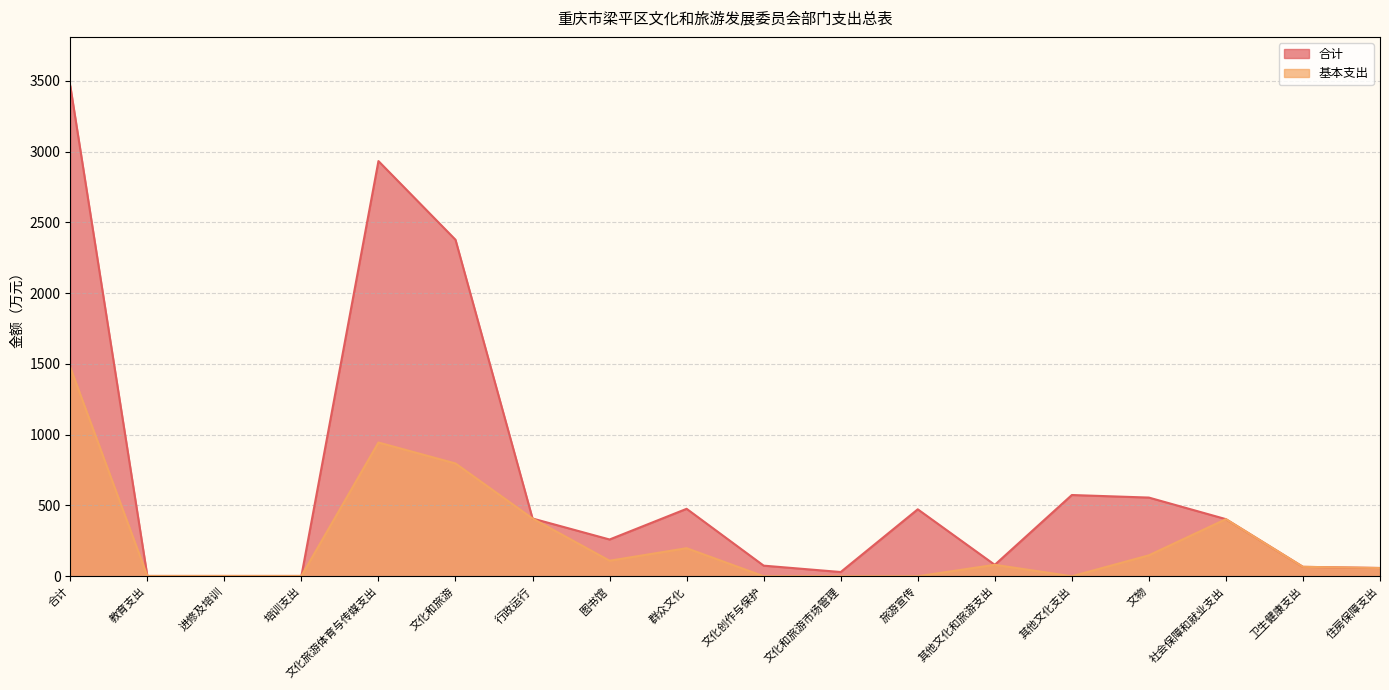

What is the sum of all 合计 values?

12243.0